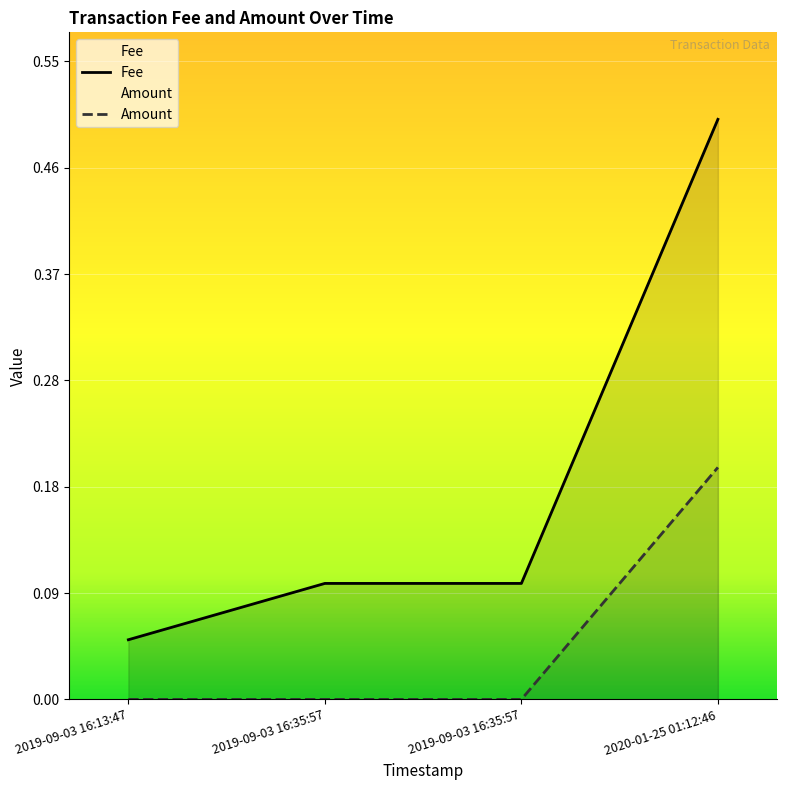

Rank the series by their average value, from highest to lowest.

Fee, Amount